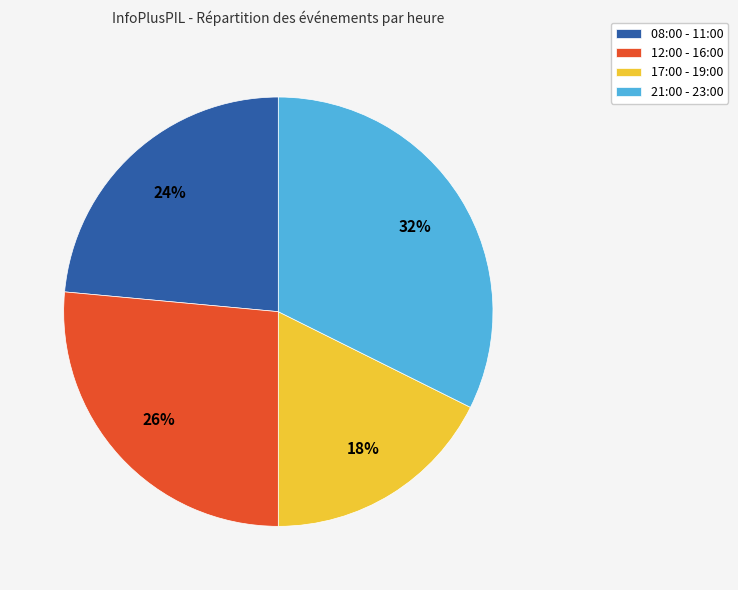

Which has a higher value, 08:00 - 11:00 or 12:00 - 16:00?

12:00 - 16:00